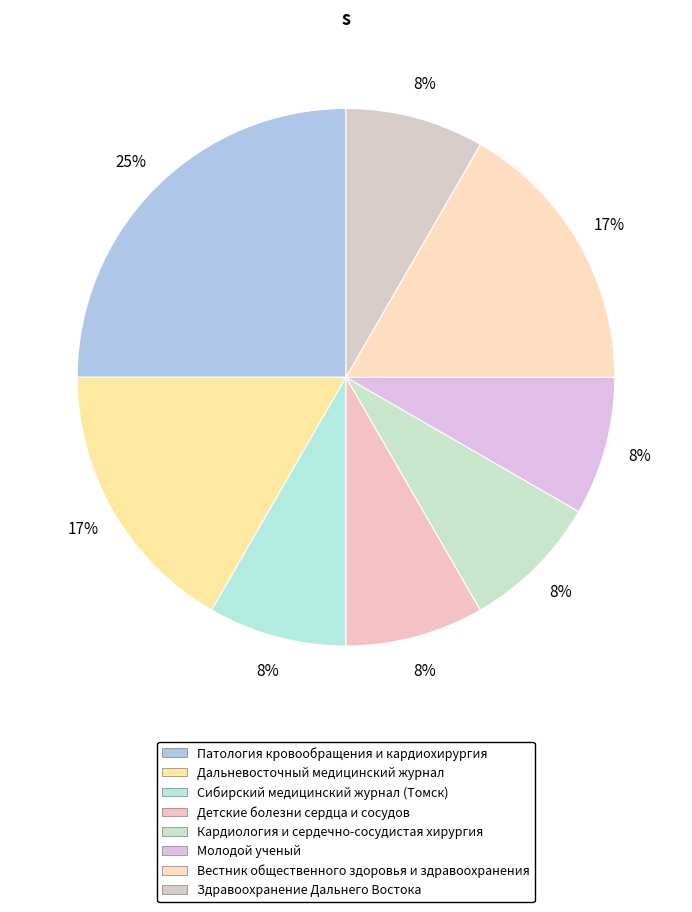

How many segments does this pie chart have?

8